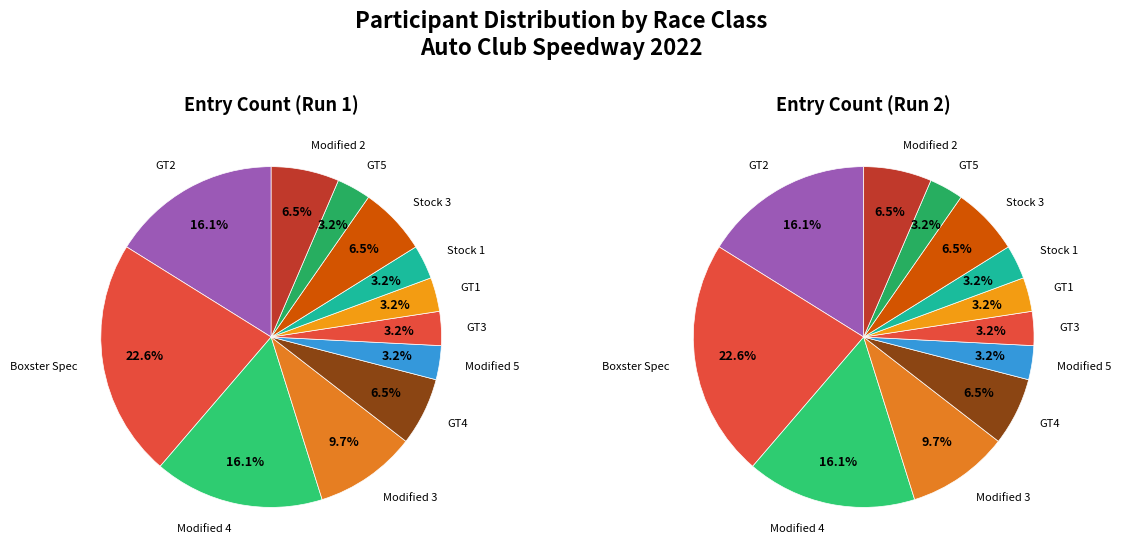

The GT1 slice represents 12% of the pie. True or false?

False